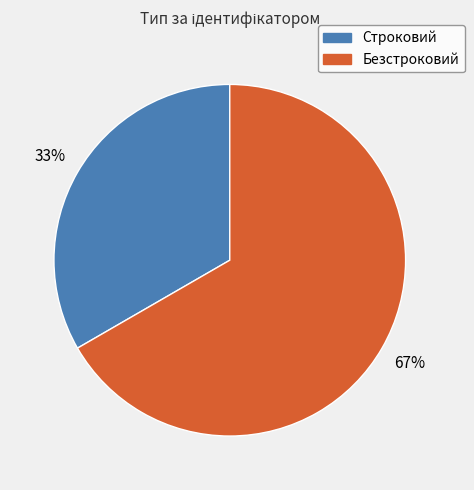

Combined, do Безстроковий and Строковий account for over 50%?

Yes